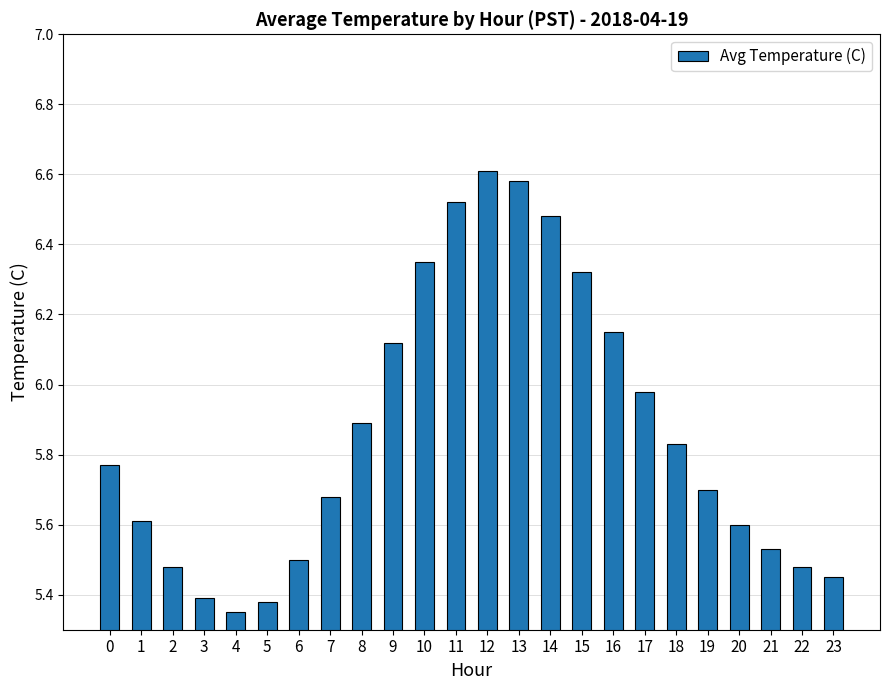

Between 20 and 3, which is larger?

20